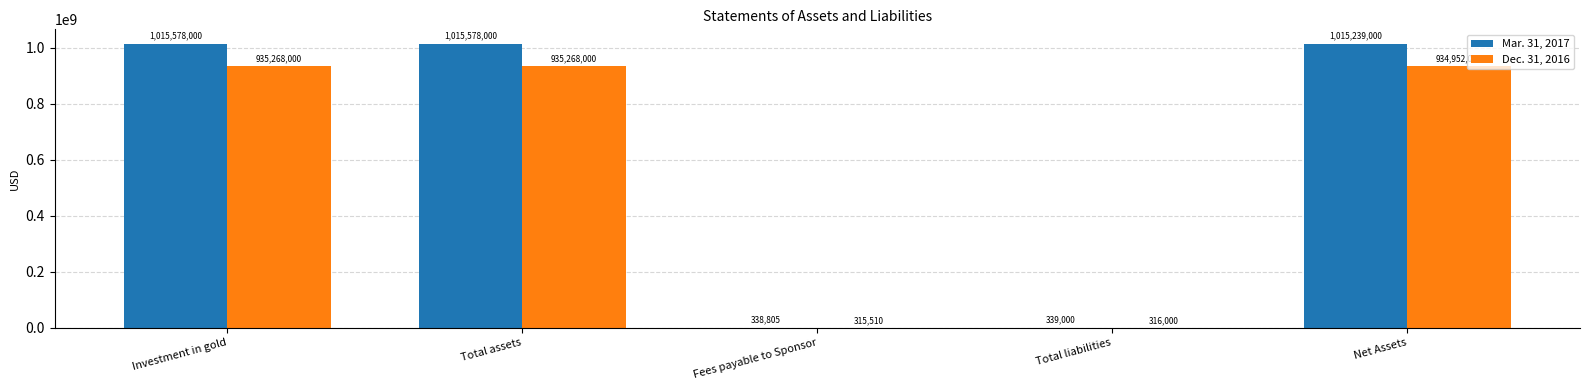

Is it true that Mar. 31, 2017 equals 338805 at Fees payable to Sponsor?

True